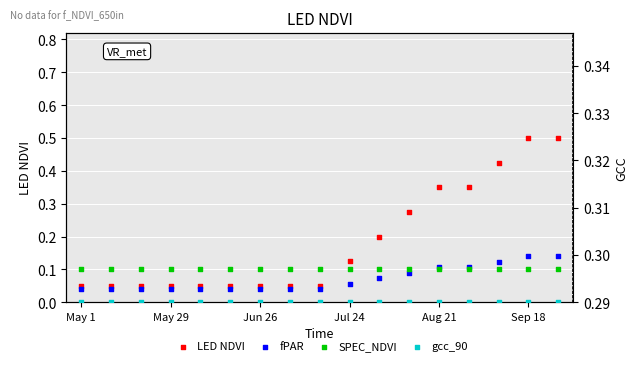

Which series has the largest Y range (max minus min)?

LED NDVI